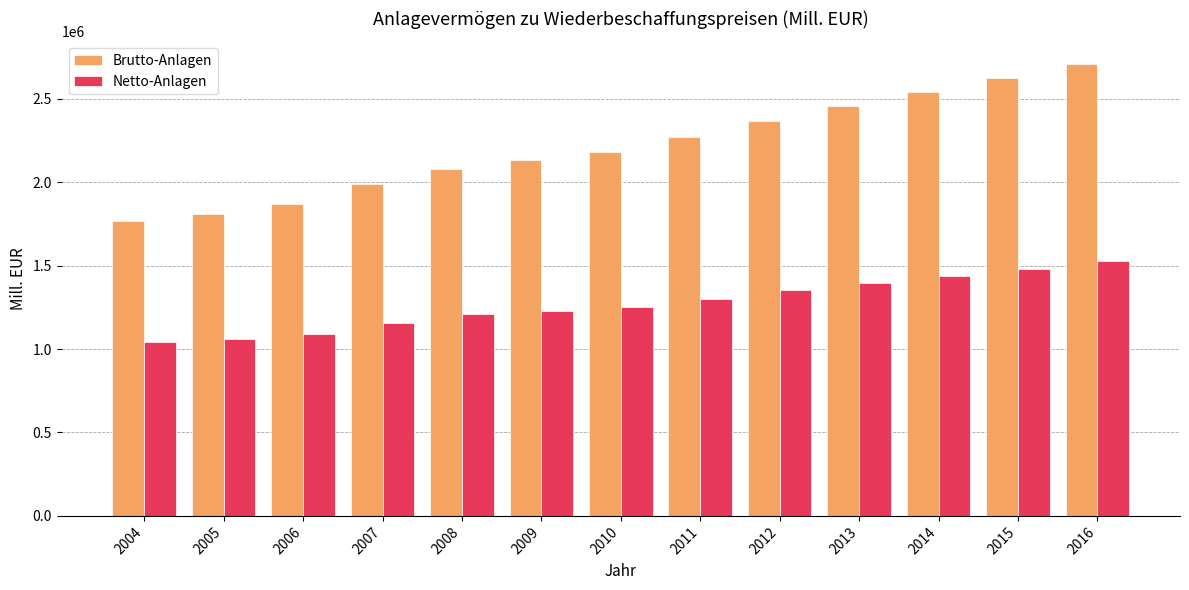

Which series has the widest spread of values?

Brutto-Anlagen